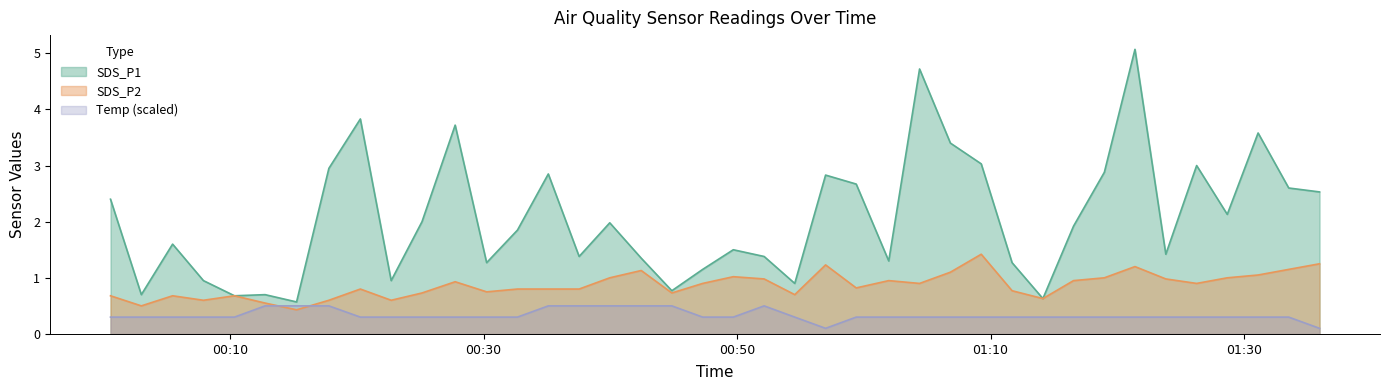

Which series changed the most between 2021/03/13 00:54:33 and 2021/03/13 01:14:08?

SDS_P1